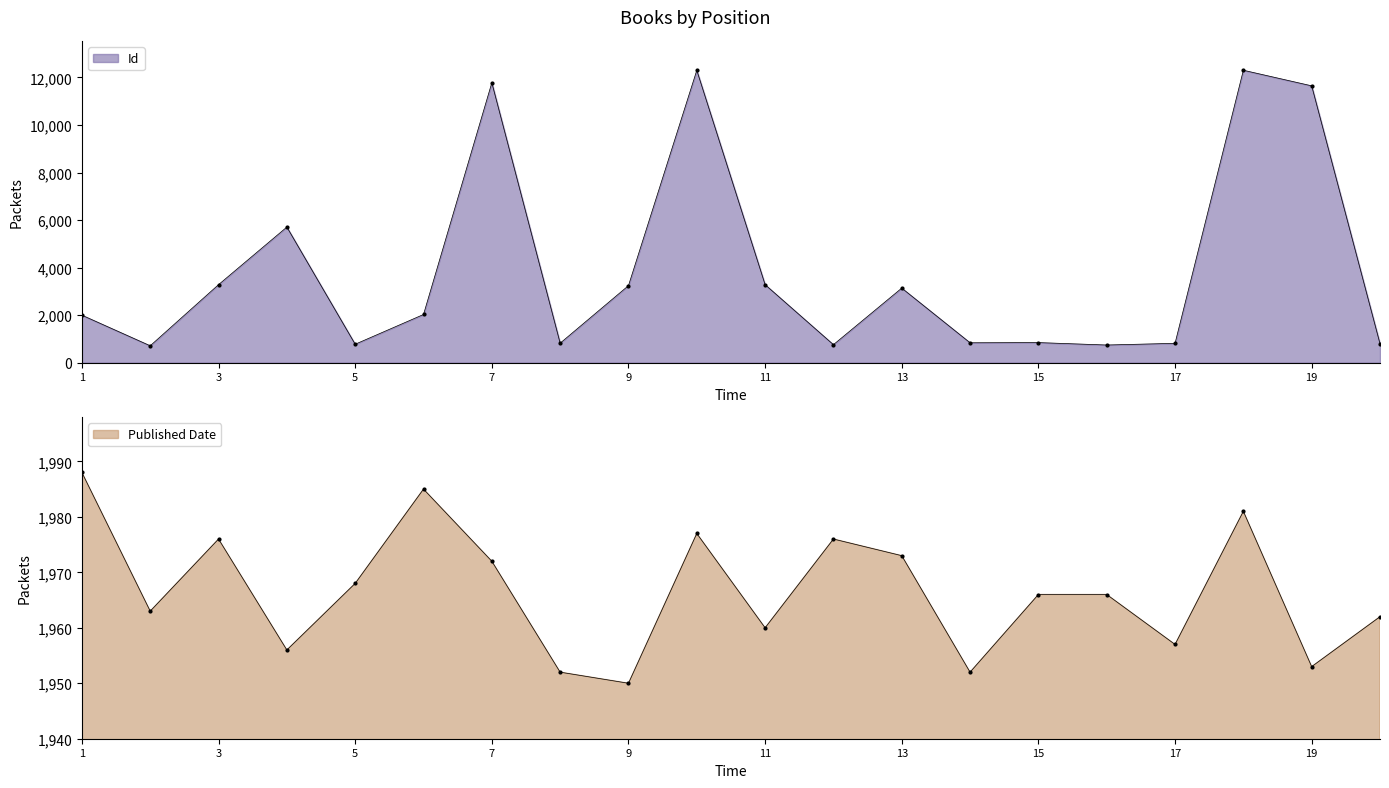

The value of Published Date at 11 is 1960. True or false?

True